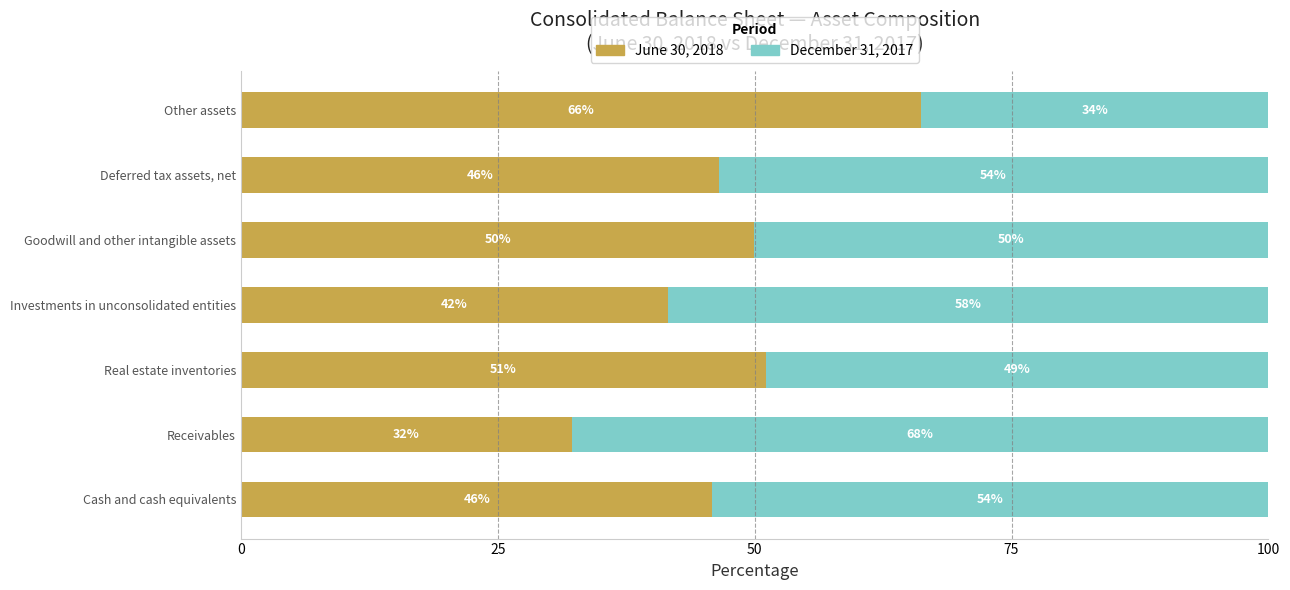

What is the difference between the second highest and second lowest values in the June 30, 2018 series?

9.6